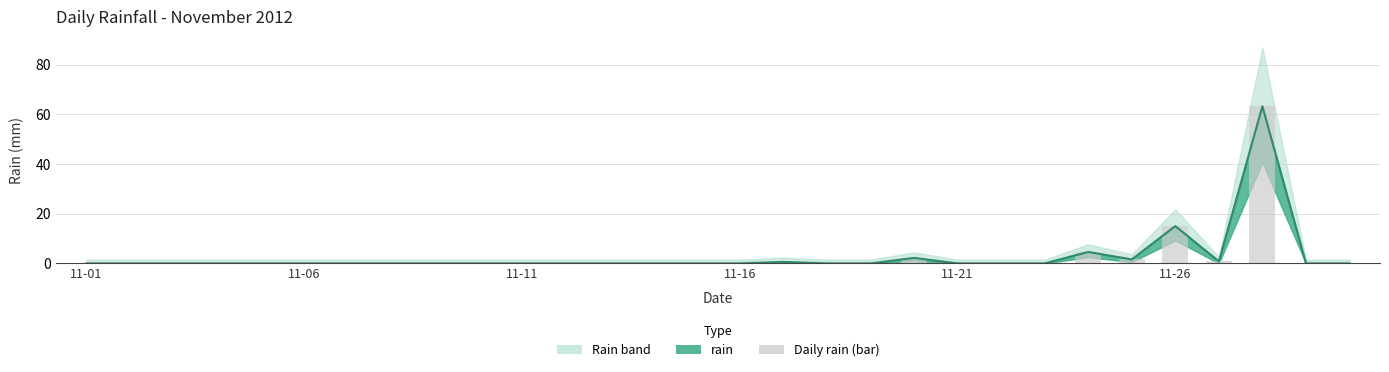

What is the sum of all values?

88.0